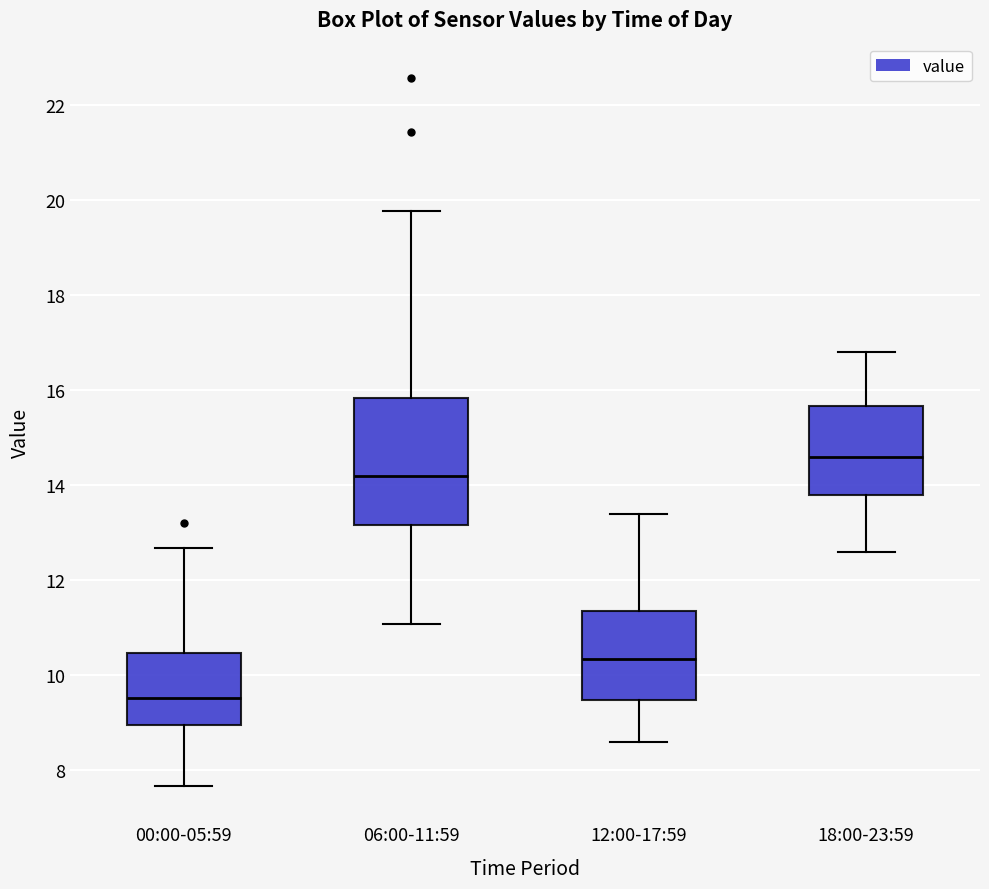

Where is the lower edge of the box for 12:00-17:59 on the y-axis? The values are not printed on the chart, so give them approximately, as read against the axis.

9.4